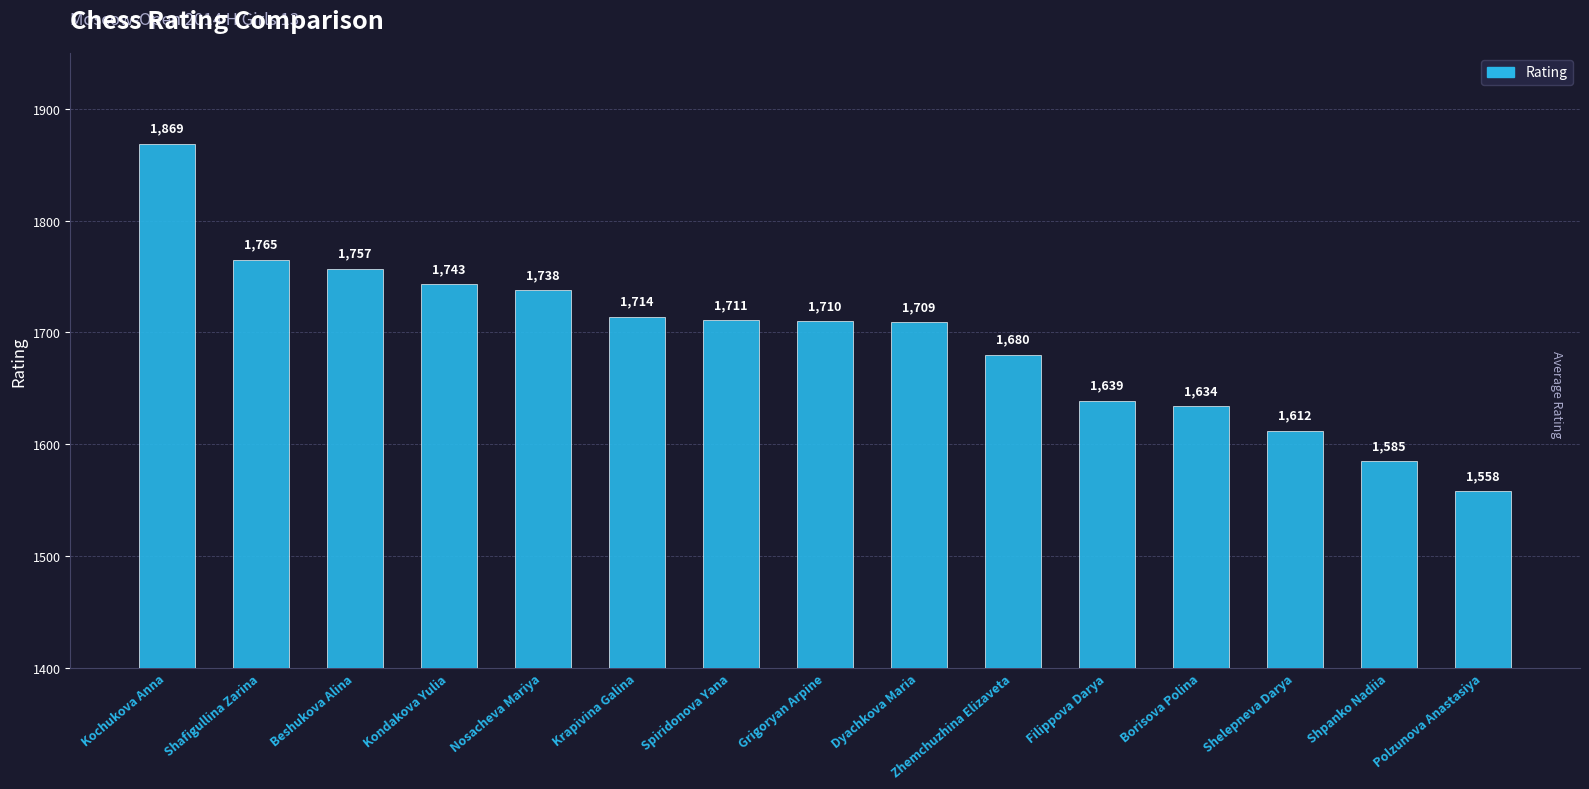

At which label does the data first exceed 1710?

Kochukova Anna